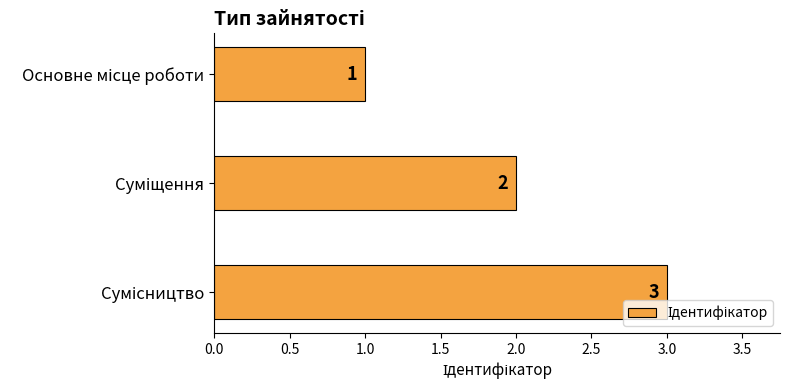

How many bars are there in total?

3